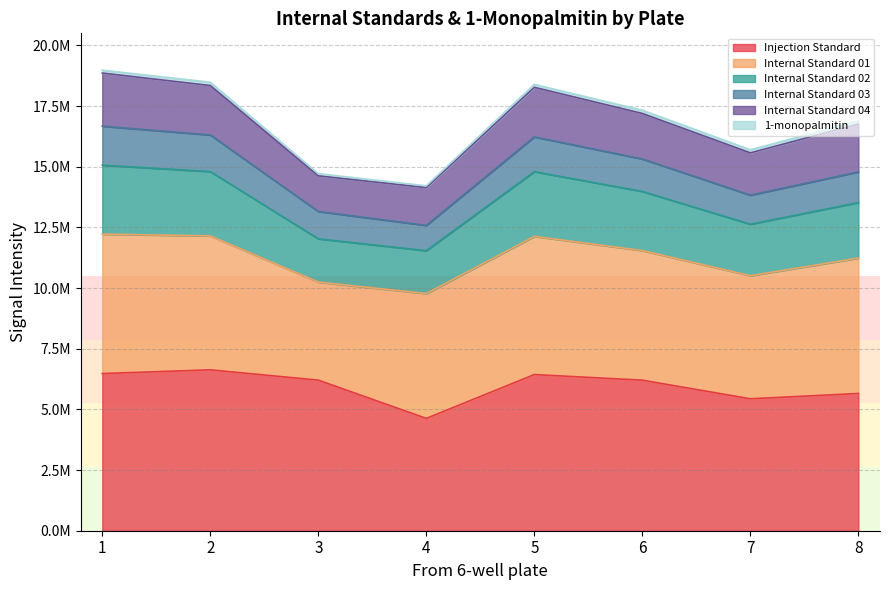

Read the 1-monopalmitin value at 2, to the nearest 50.

102350